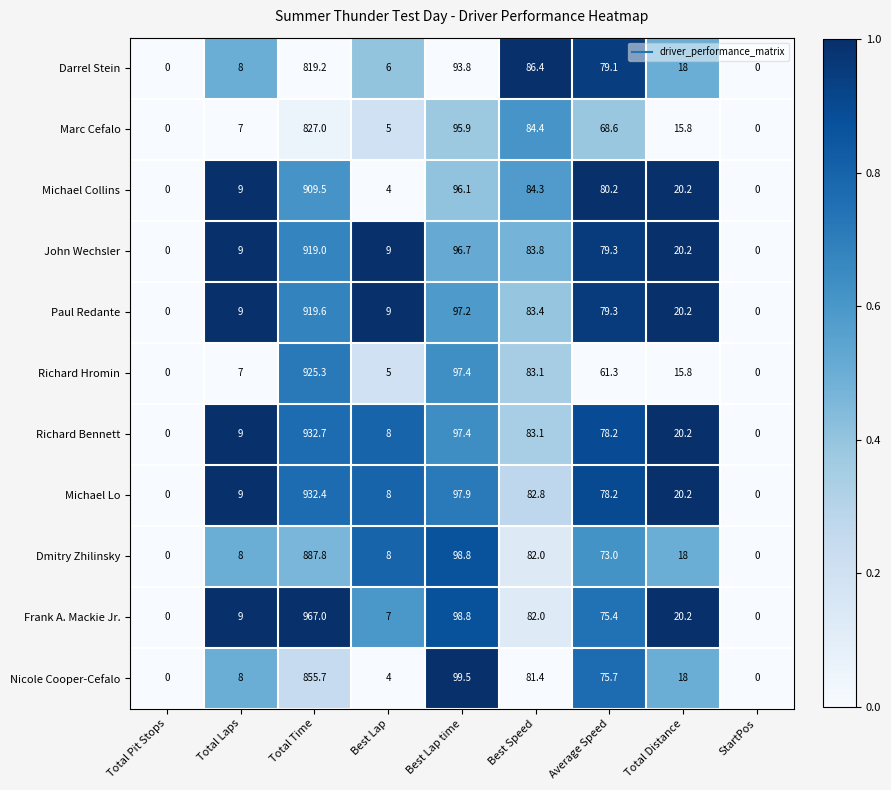

The Paul Redante series shows 154.1 at Best Lap time. True or false?

False